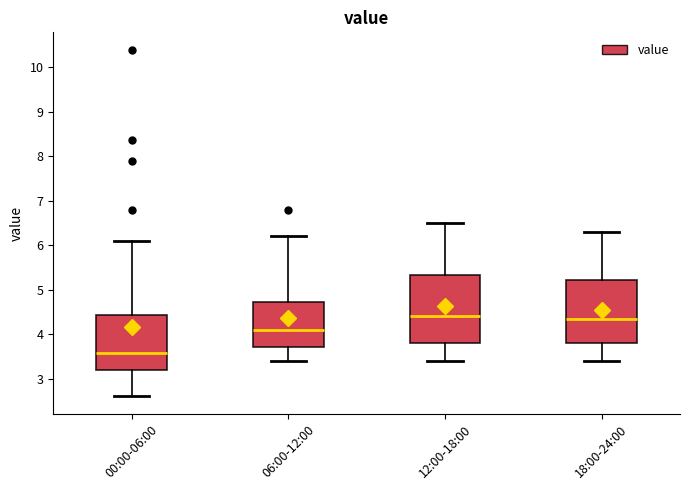

Where is the lower edge of the box for 18:00-24:00 on the y-axis? The values are not printed on the chart, so give them approximately, as read against the axis.

3.8